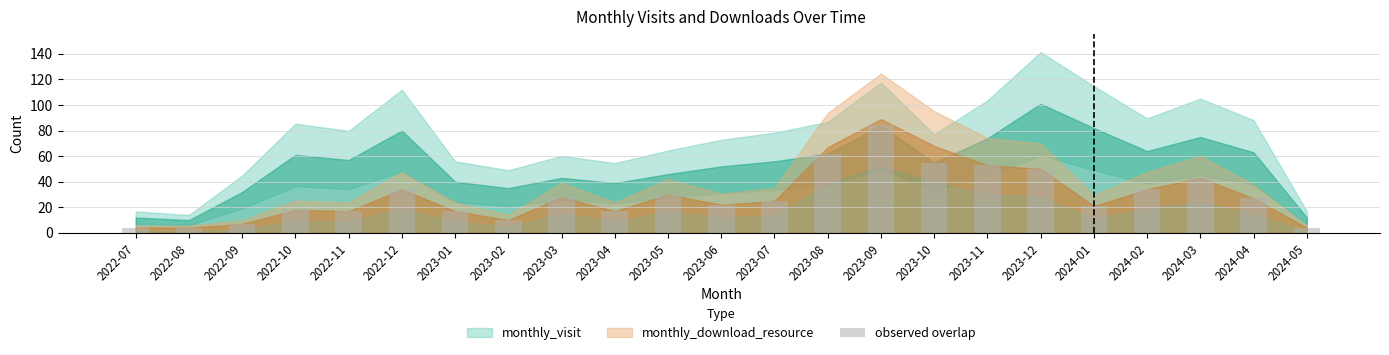

Reading left to right, list all the values displayed in this chart.

4	4	7	18	17	34	17	10	28	17	30	22	25	62	84	55	53	50	21	34	43	27	4